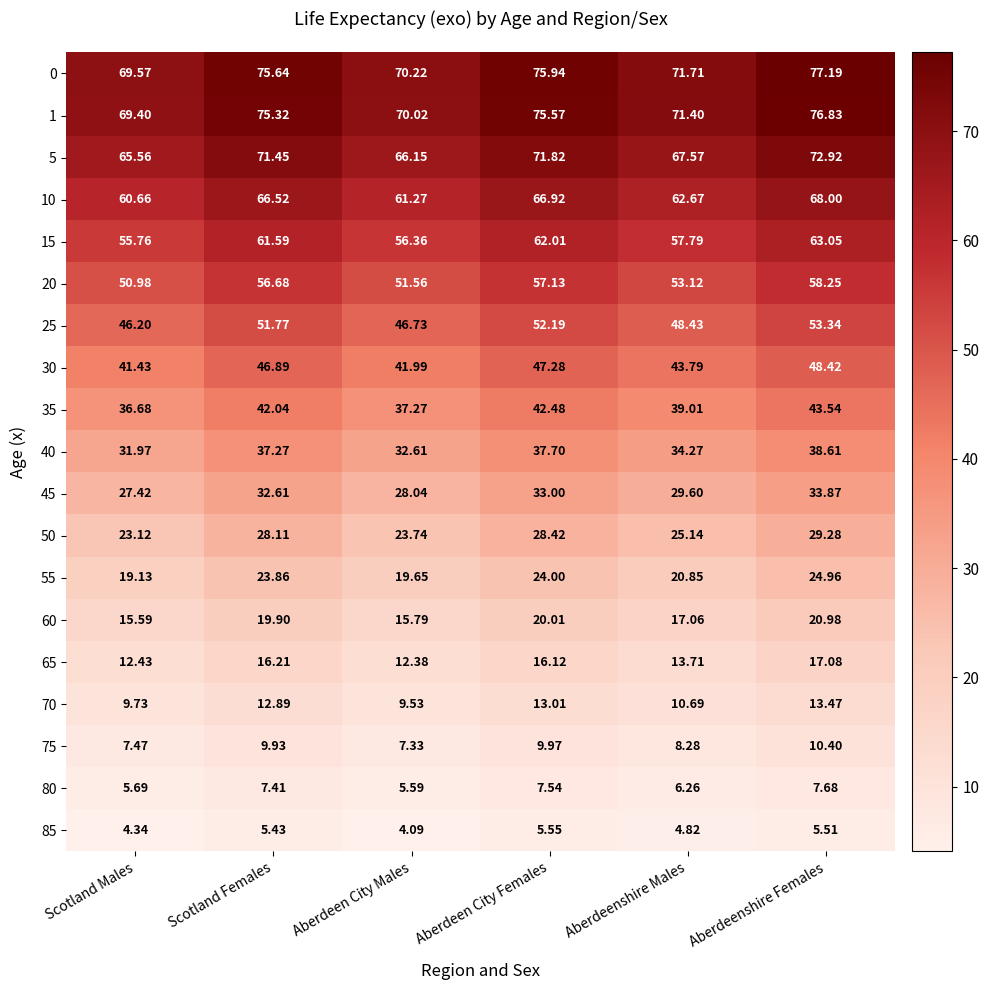

What is the difference between the highest and lowest values at Scotland Males?

65.2